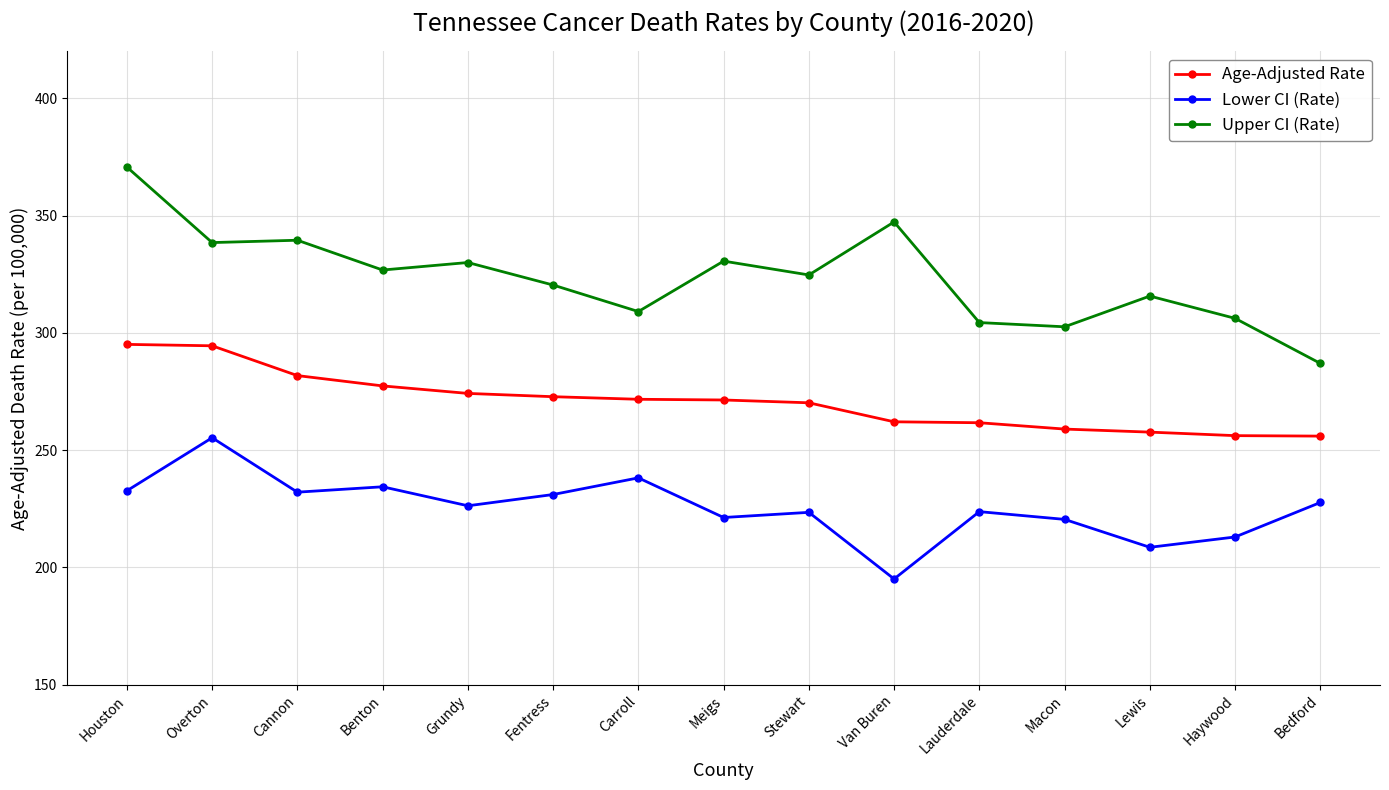

List the series in order of their peak value, lowest first.

Lower CI (Rate), Age-Adjusted Rate, Upper CI (Rate)